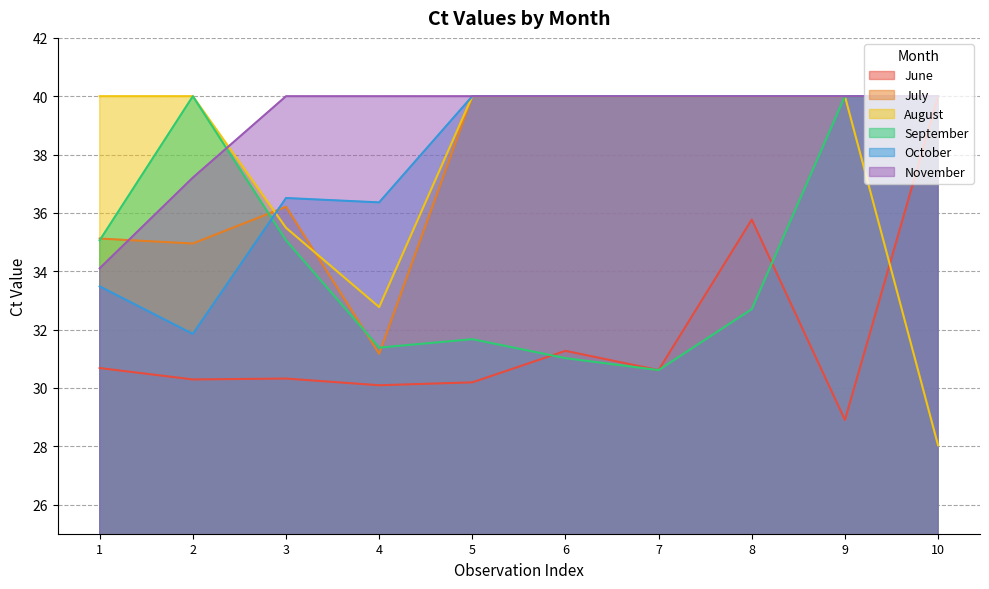

Count the number of data series in this chart.

6